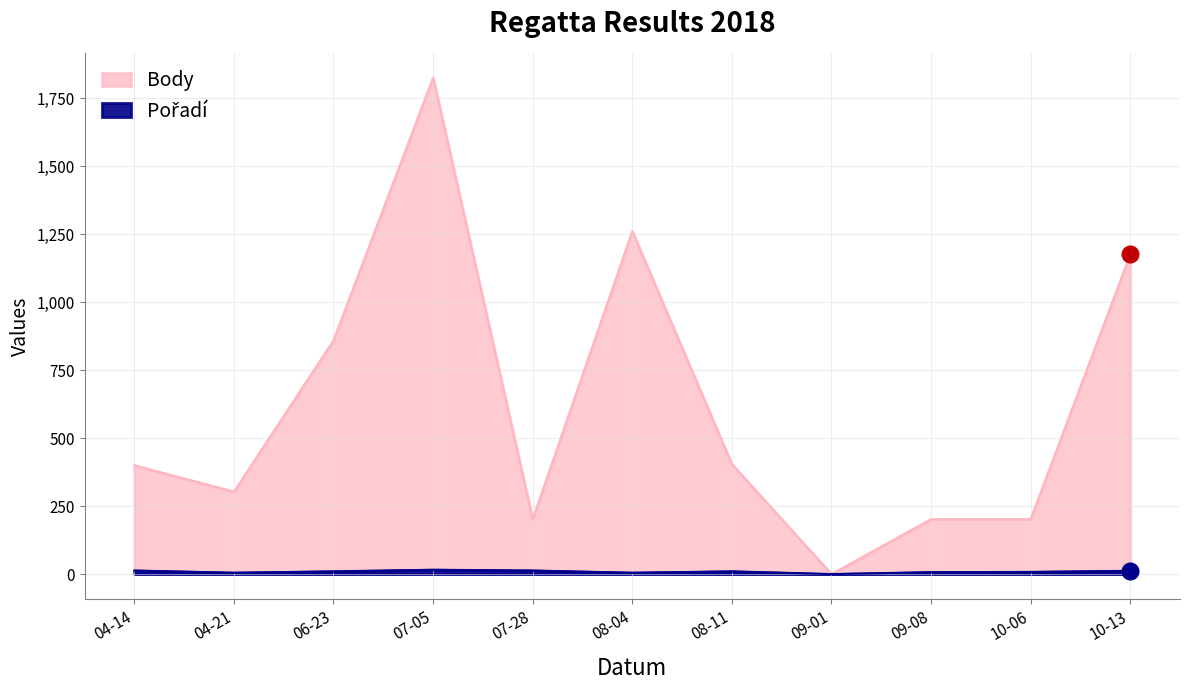

Reading left to right, list all the values displayed in this chart.

Body: 400	303	860	1826	202	1261	404	0	202	202	1176
Pořadí: 13	5	10	16	13	5	10	0	7	8	12